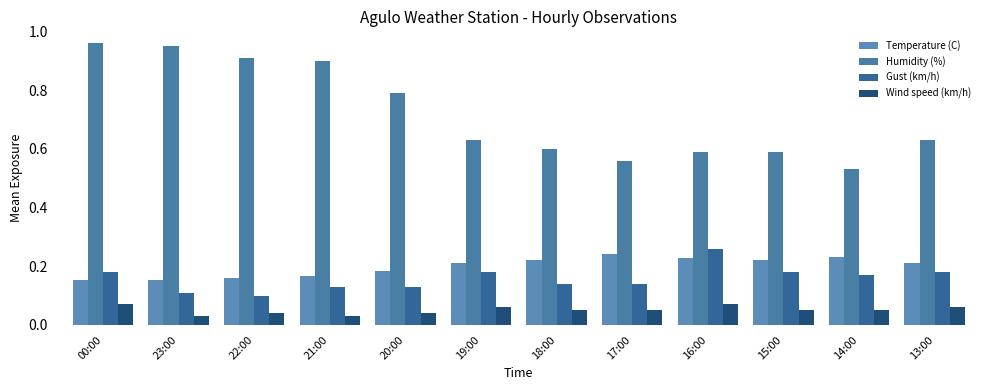

What is the difference between the maximum and minimum values in the Temperature (C) series?

0.1